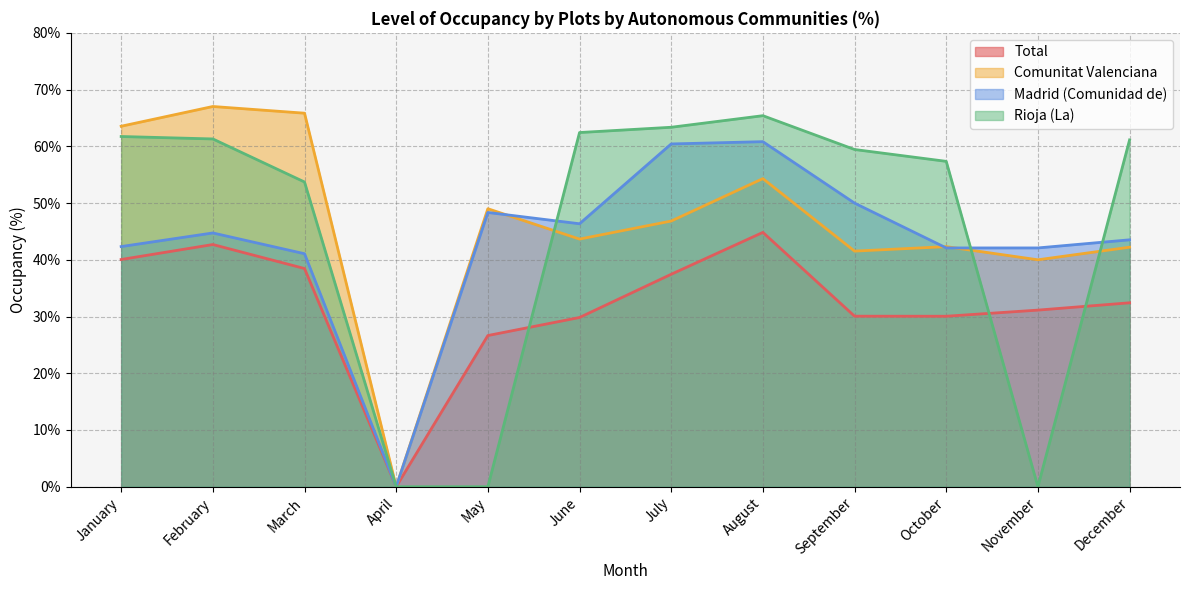

What is the average value of the Comunitat Valenciana series?

46.4